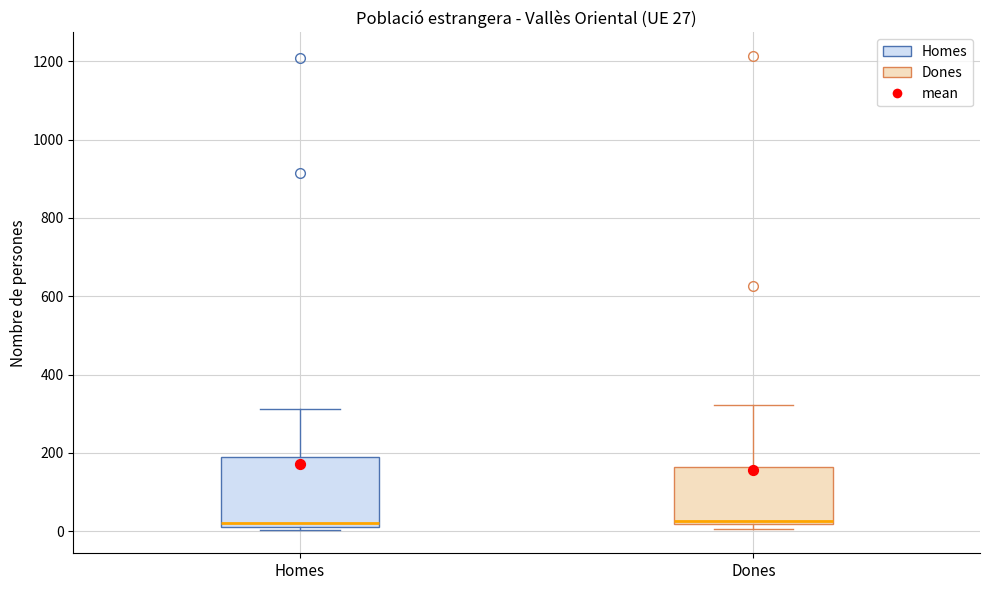

Comparing the boxes themselves (not the whiskers), which one is the tallest?

Homes